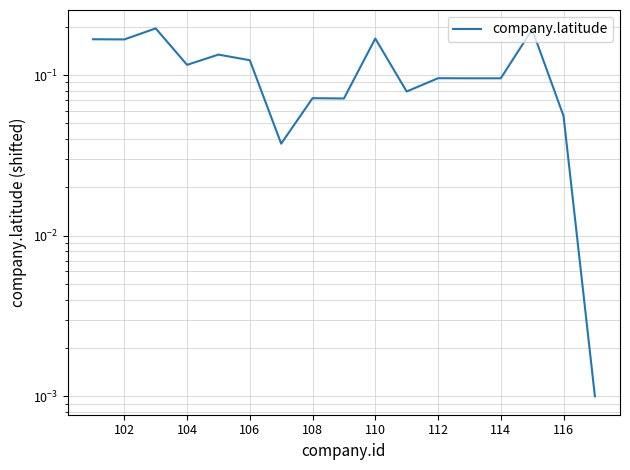

What is the average value?

0.1